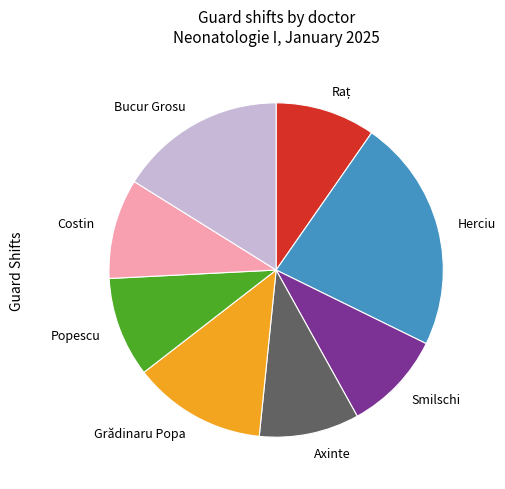

Between Bucur Grosu and Popescu, which is larger?

Bucur Grosu